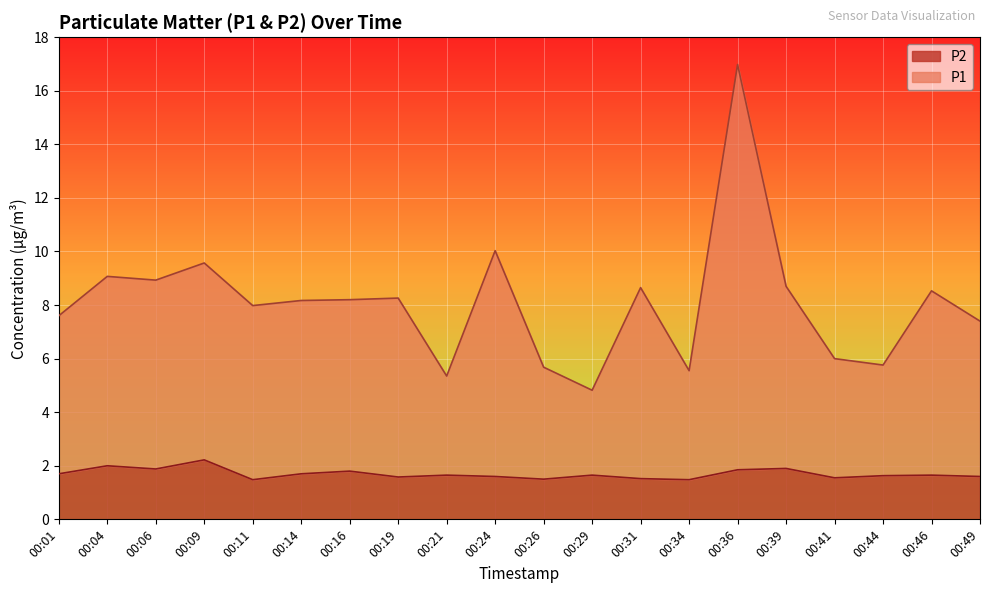

Reading right to left, transcribe all the data shown in this chart.

P1: 7.4	8.5	5.8	6.0	8.7	17.0	5.6	8.7	4.8	5.7	10.0	5.3	8.3	8.2	8.2	8.0	9.6	8.9	9.1	7.6
P2: 1.6	1.6	1.6	1.6	1.9	1.9	1.5	1.5	1.6	1.5	1.6	1.6	1.6	1.8	1.7	1.5	2.2	1.9	2.0	1.7